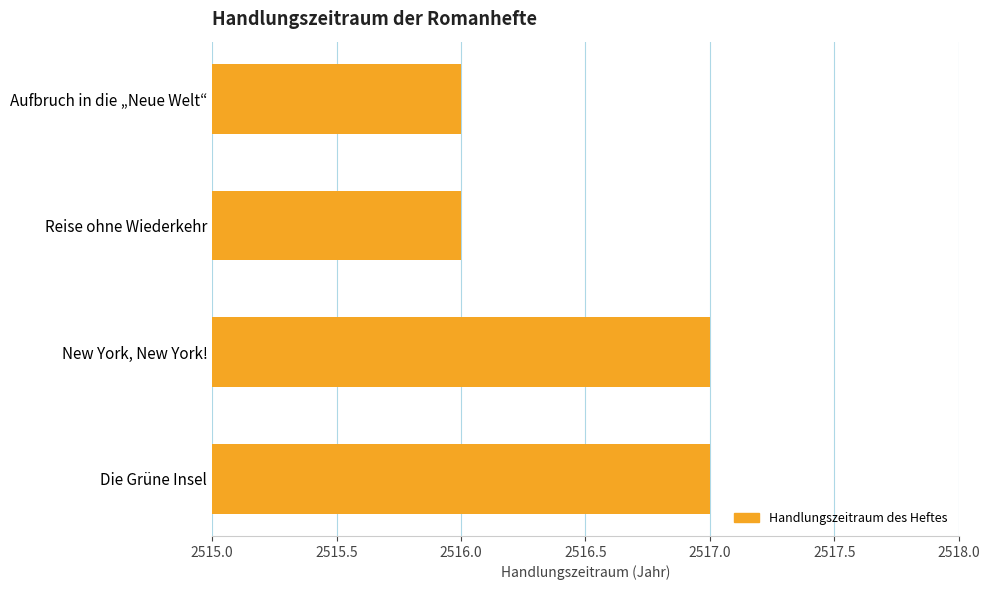

What value does the data have at Aufbruch in die „Neue Welt“?

2516